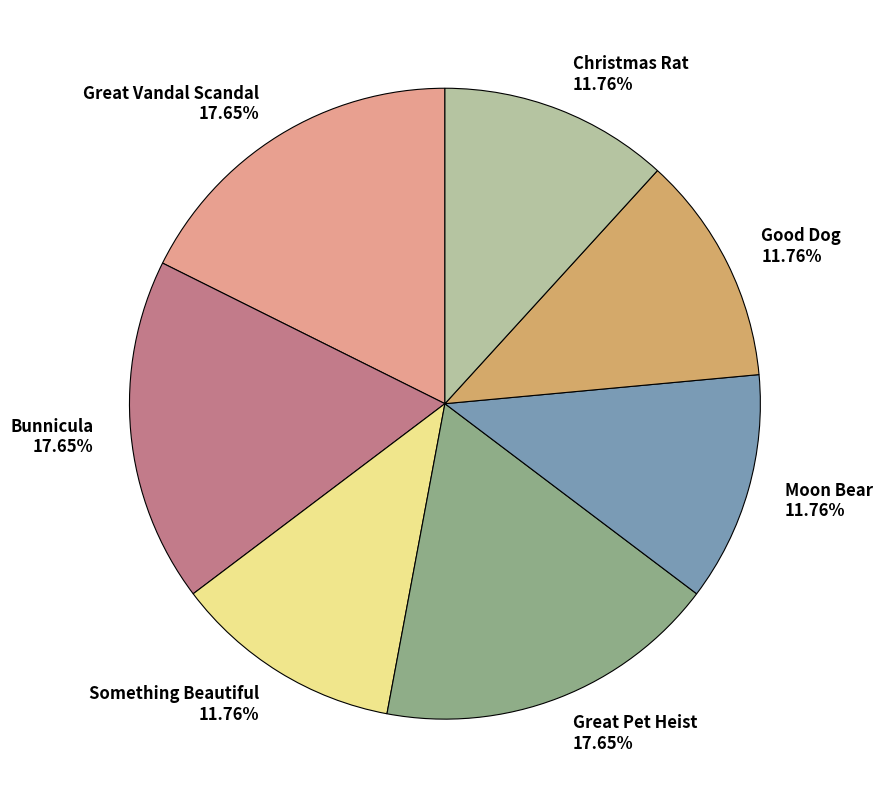

To the nearest percent, what percentage of the pie is Great Pet Heist?

18%